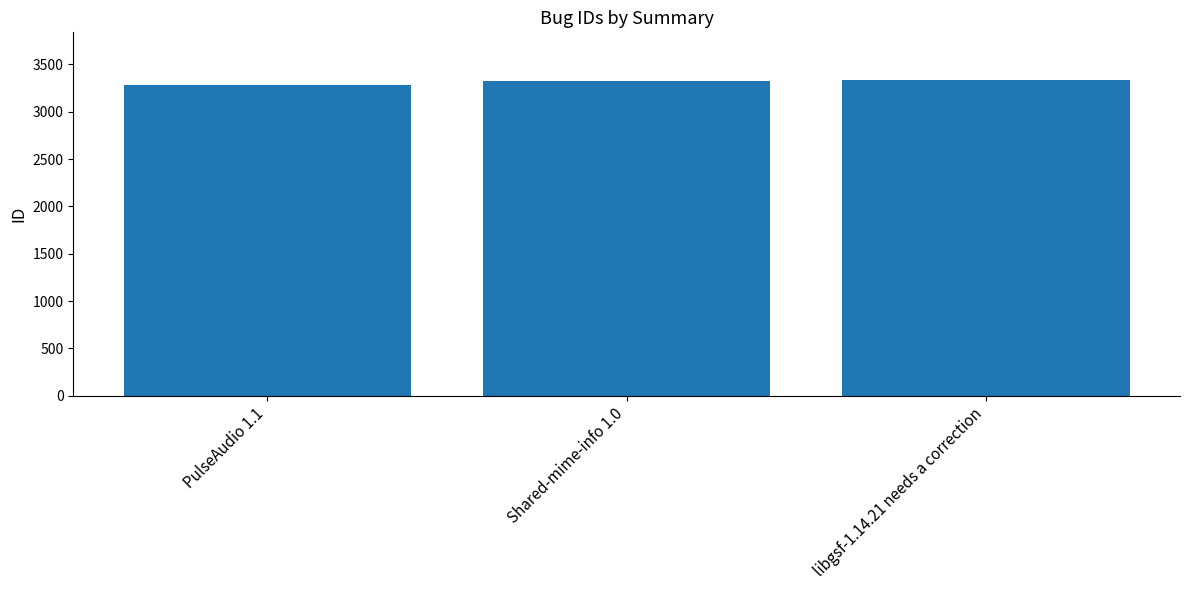

Which has a higher value, Shared-mime-info 1.0 or PulseAudio 1.1?

Shared-mime-info 1.0